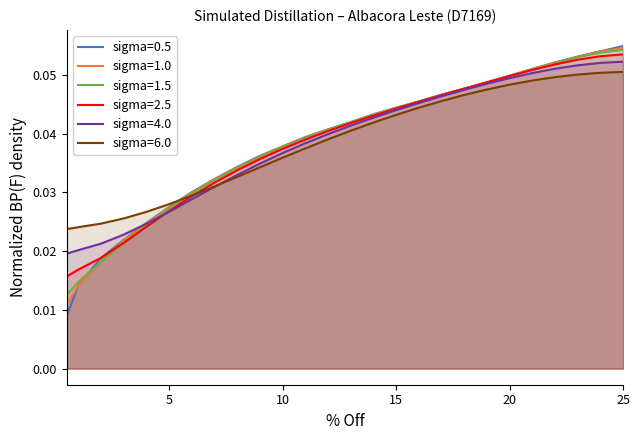

Rank the categories by value from lowest to highest.

0.5, 1, 2, 3, 4, 5, 6, 7, 8, 9, 10, 11, 12, 13, 14, 15, 16, 17, 18, 19, 20, 21, 22, 23, 24, 25